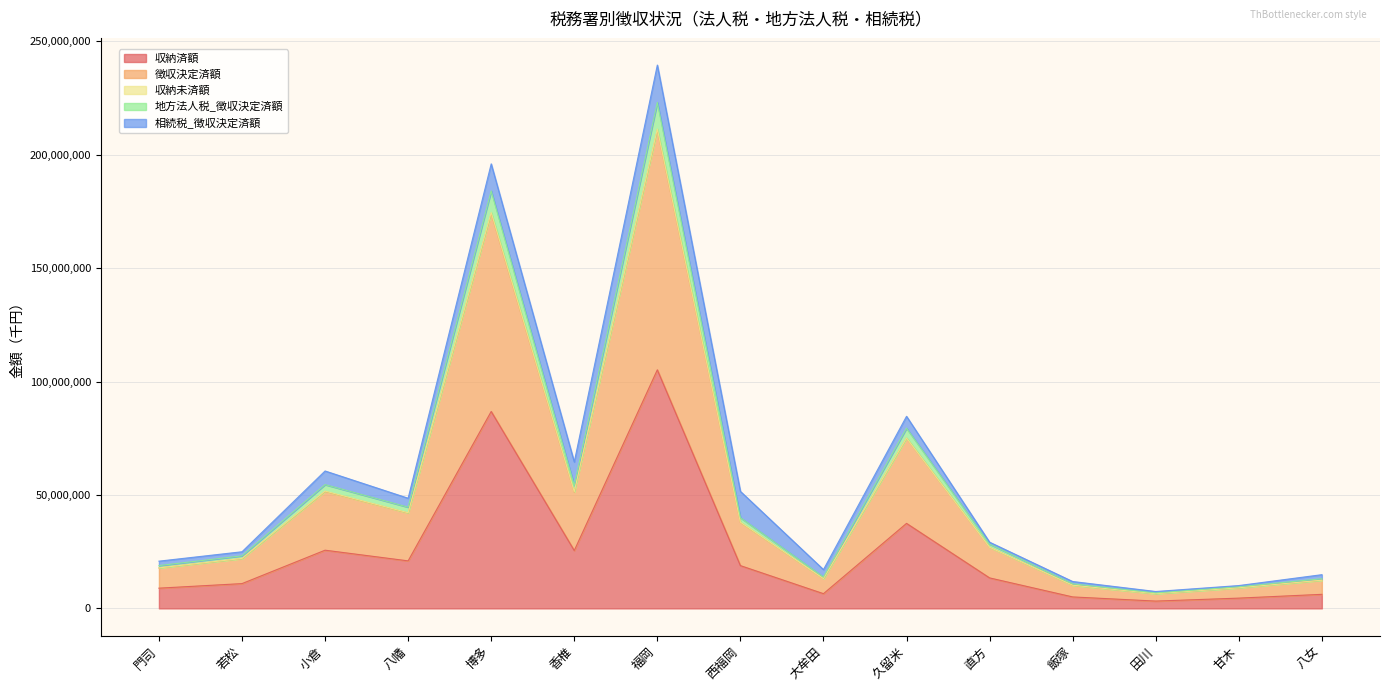

Does the chart display data point markers on the line(s)?

No